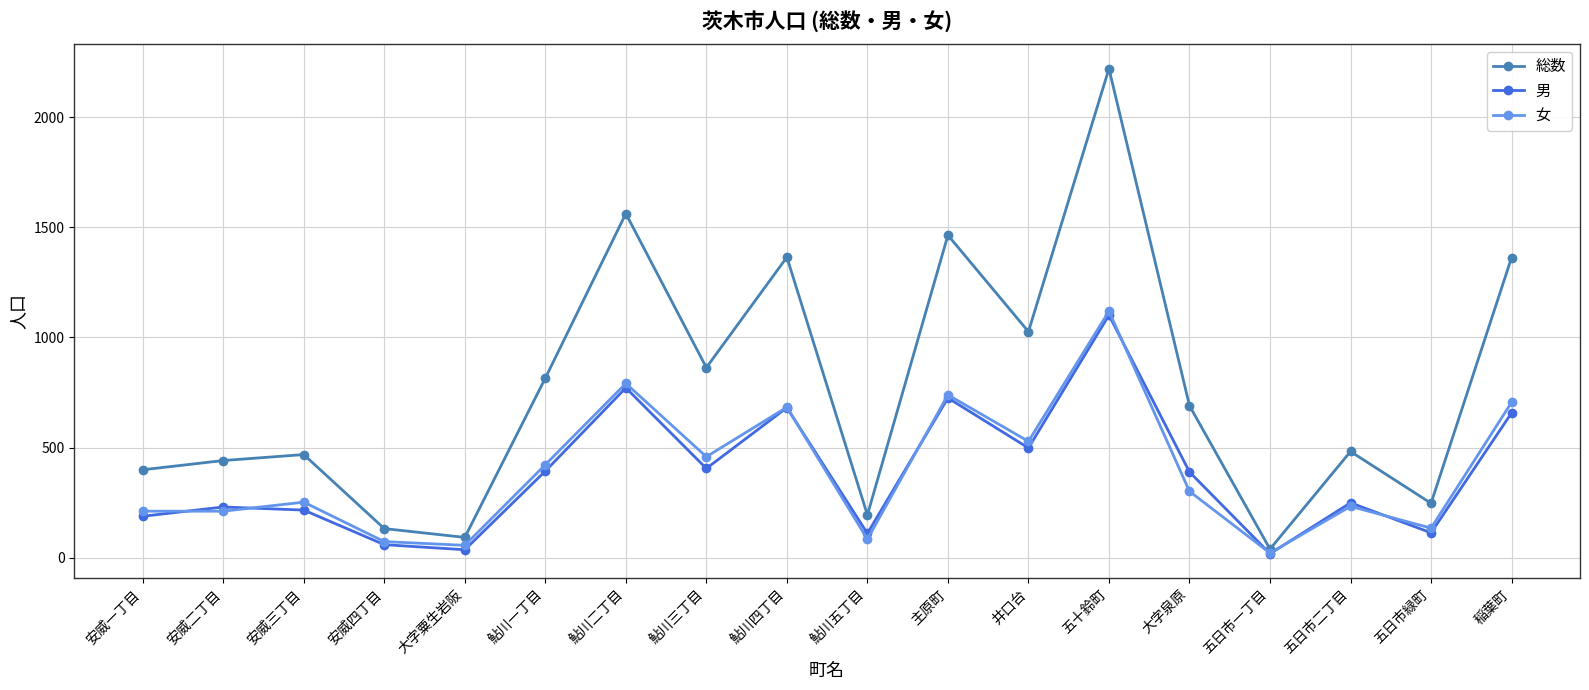

How many data points does each series have?

18